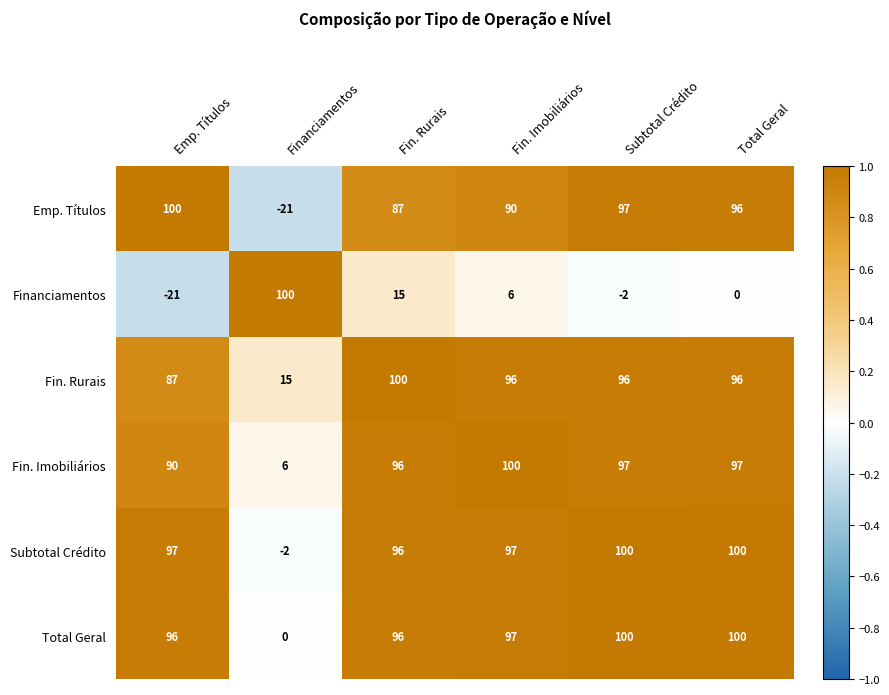

At which label does Emp. Títulos reach its minimum?

Financiamentos